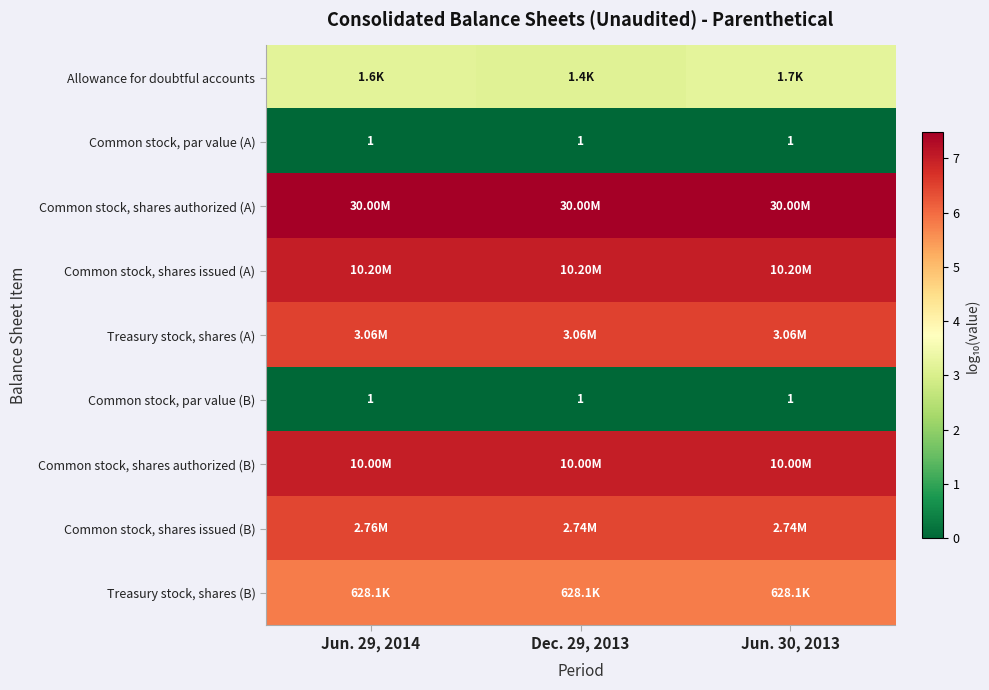

How many series are shown in this chart?

9